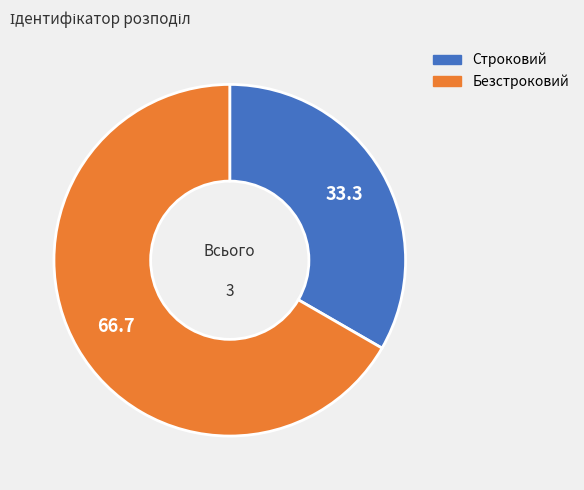

Rank the categories by value from highest to lowest.

Безстроковий, Строковий